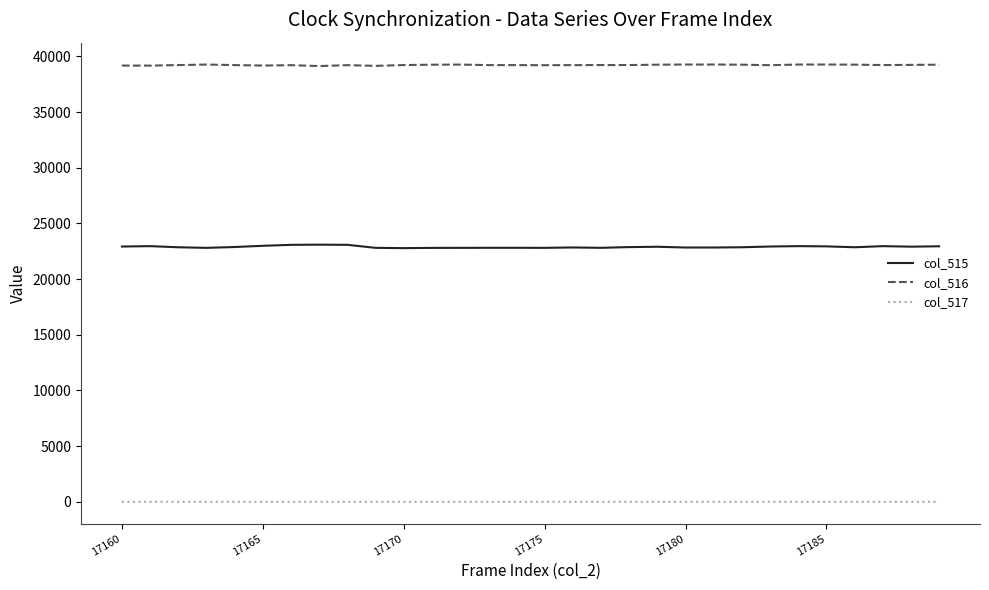

Which series has the largest range (max minus min)?

col_515